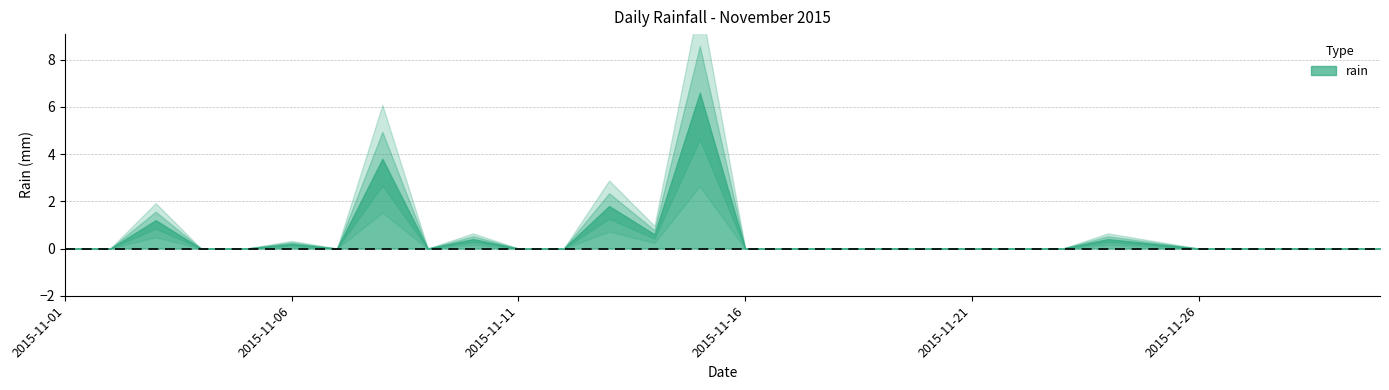

True or false: the data shows 0.0 at 2015-11-20.

True